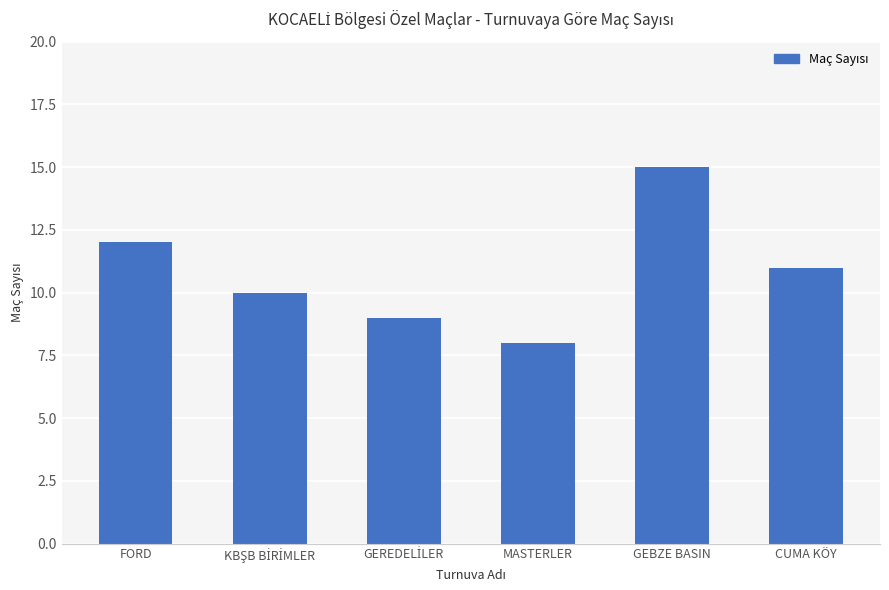

At which category does the chart reach its peak across all series?

GEBZE BASIN